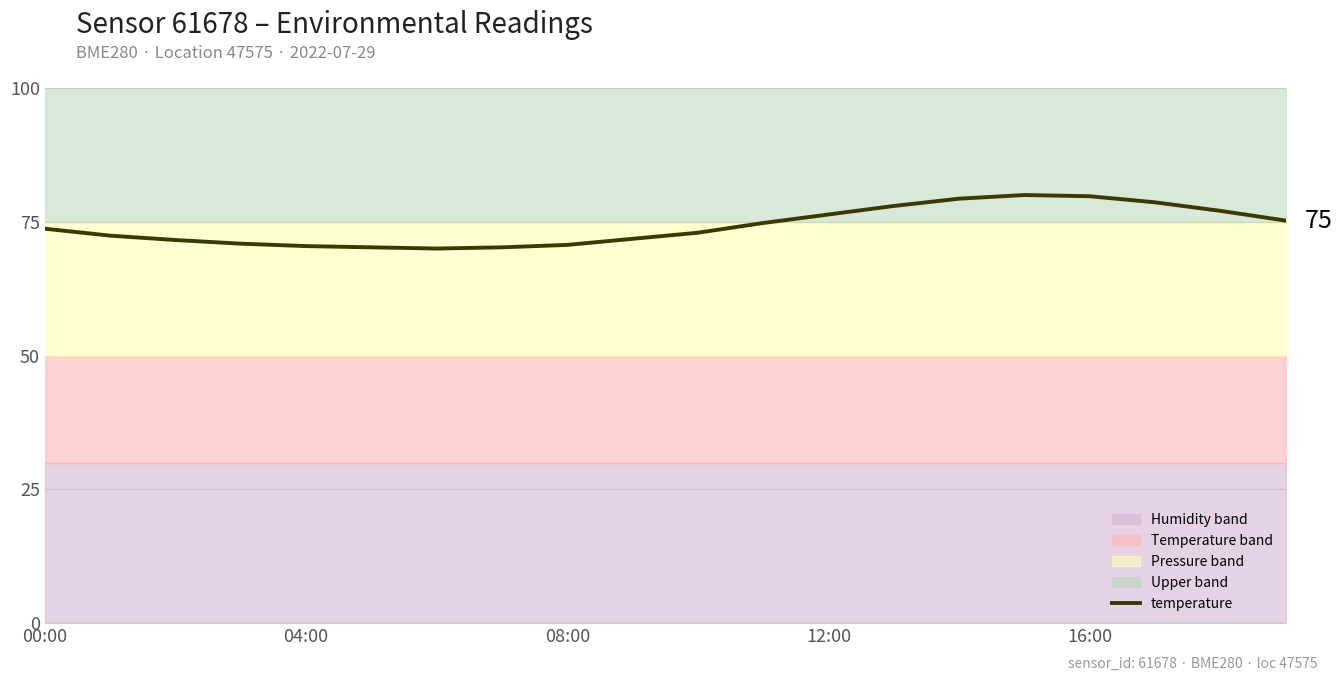

Approximately how many times larger is the value at 00:00 compared to 7?

1.0